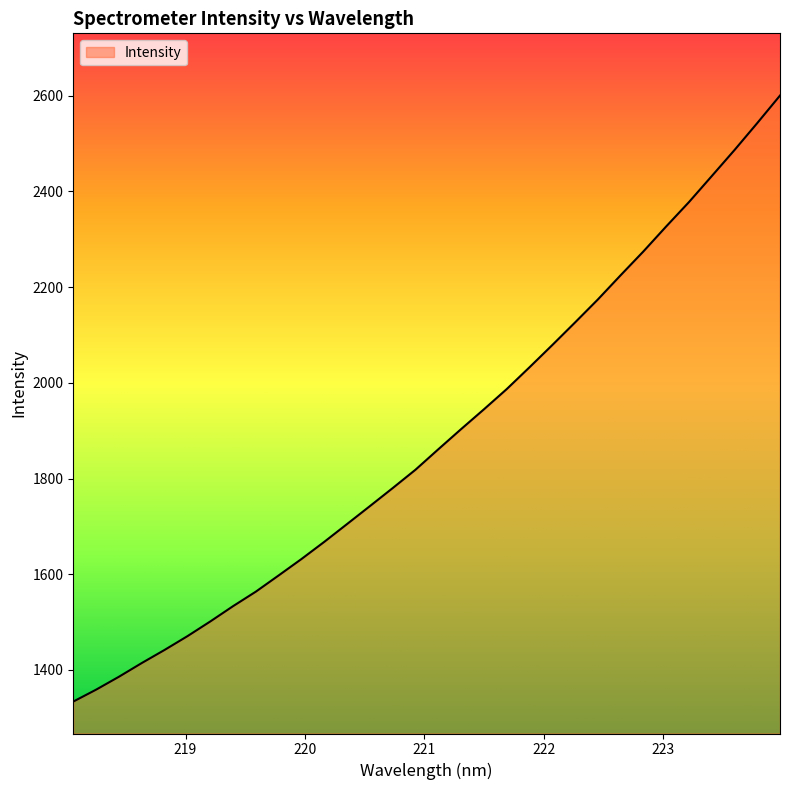

What is the smallest value displayed?

1333.9